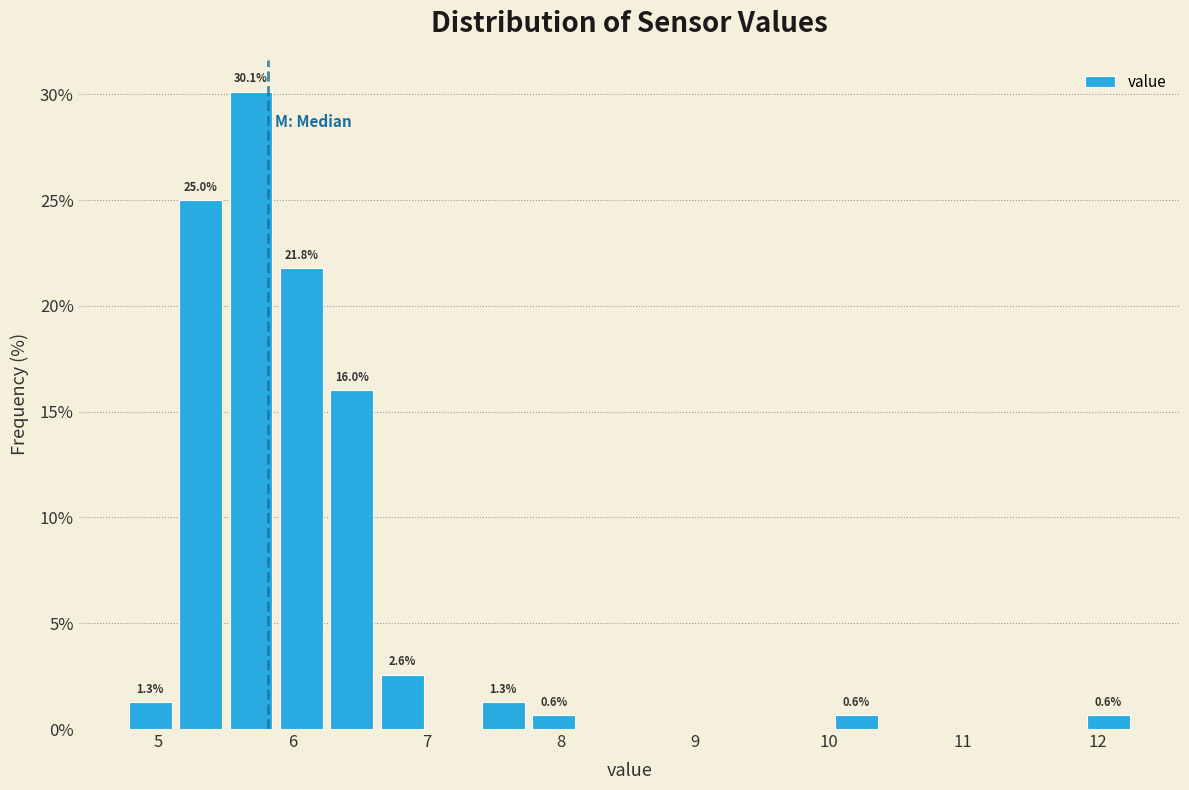

Read against the x-axis, roughly where is the centre of the tallest bar?

5.7